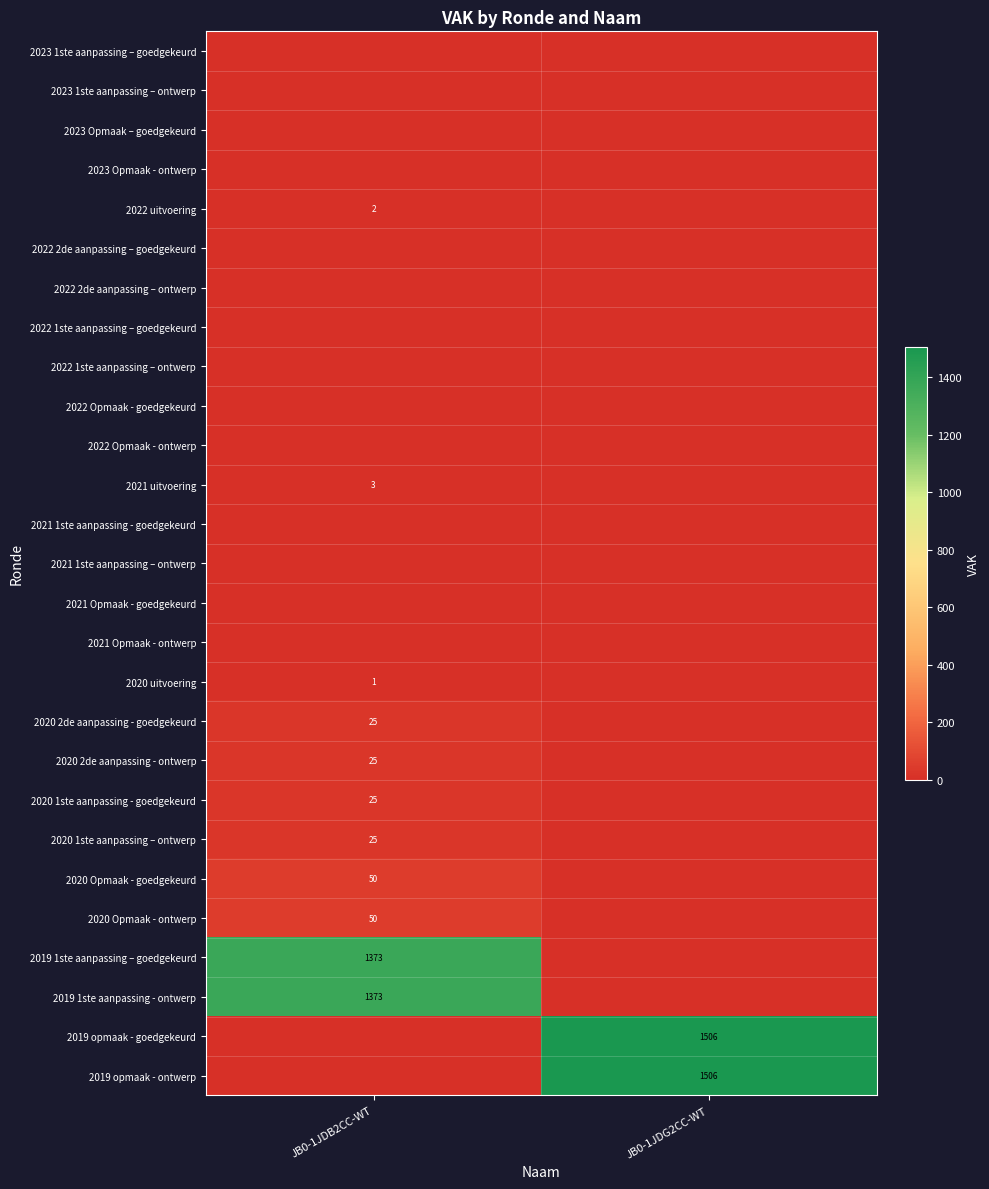

The 2021 uitvoering series shows 4 at JB0-1JDB2CC-WT. True or false?

False